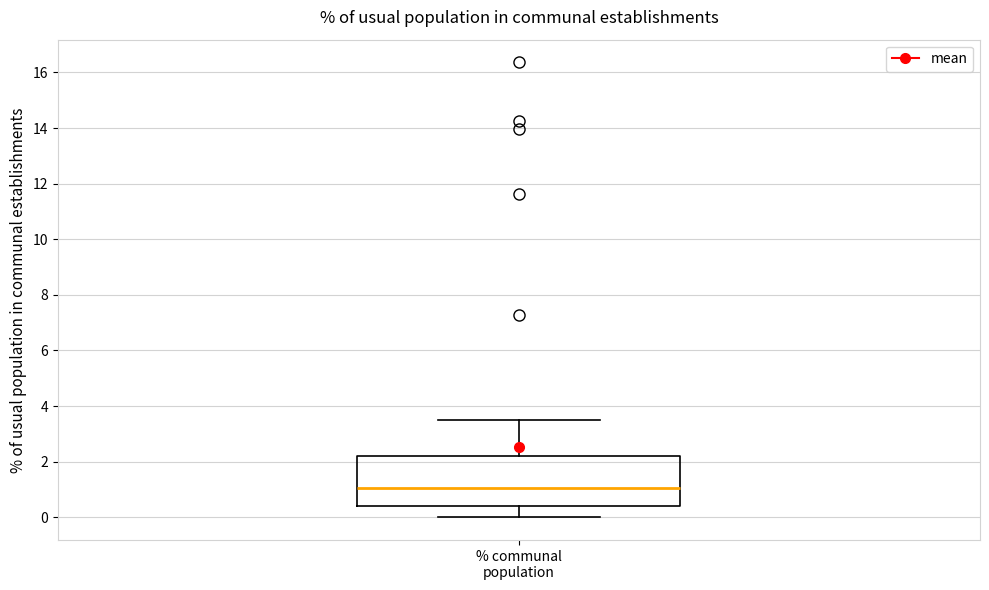

Transcribe this box plot: give where the median line is, the range the box spans, and where the two whiskers end, as read against the y-axis. The values are not printed on the chart, so give them approximately, as read against the axis.

median 1.0, box 0.4 to 2.2, whiskers 0.0 to 3.6